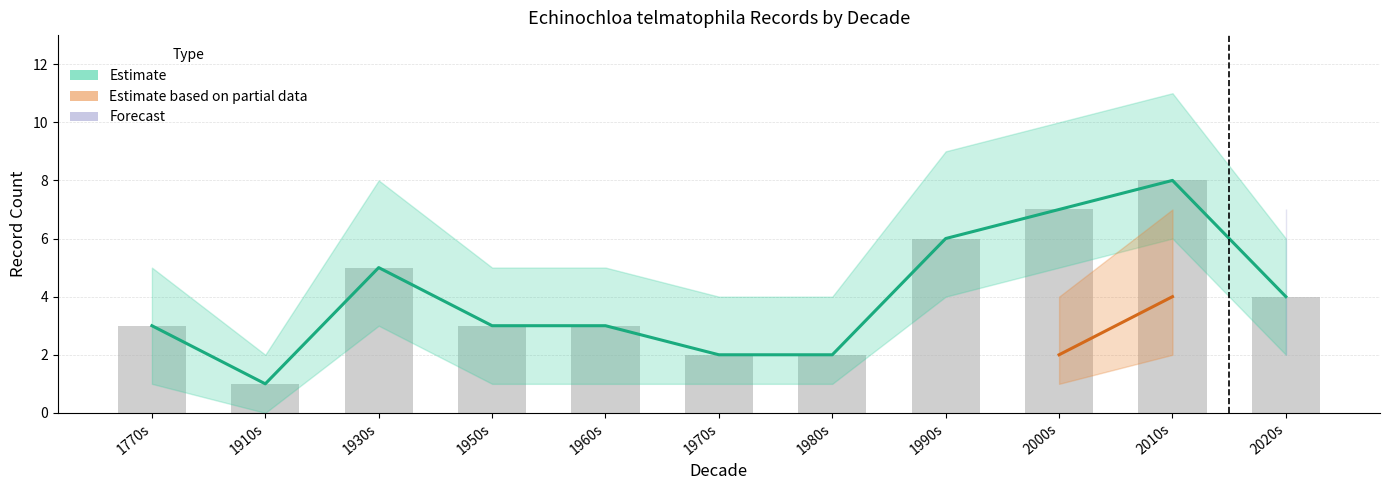

How many values are below 3?

3